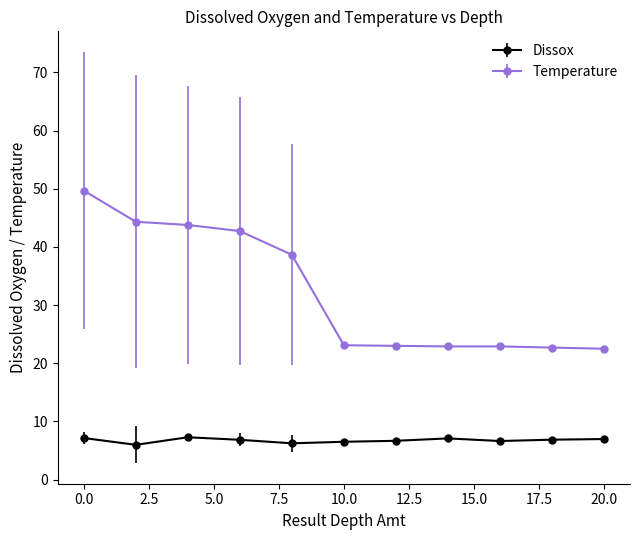

What is the value of the Temperature point at the 6th from the left?

23.1